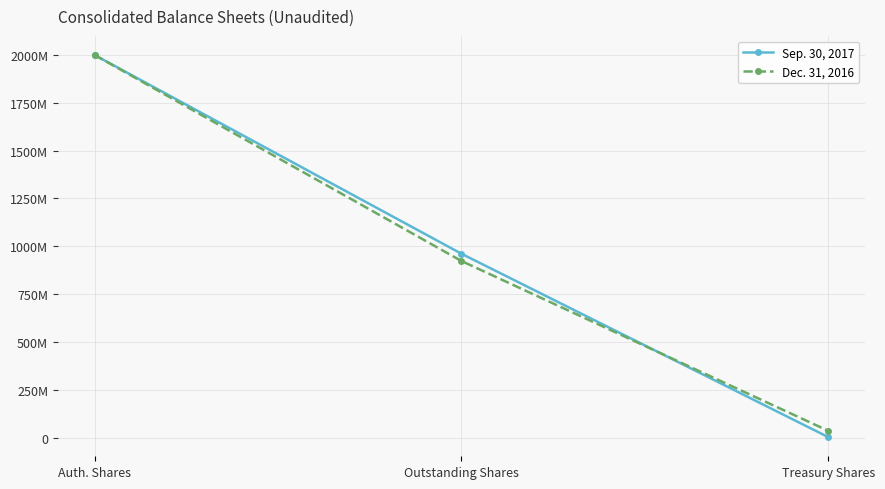

At which label does Dec. 31, 2016 reach its minimum?

Treasury Shares